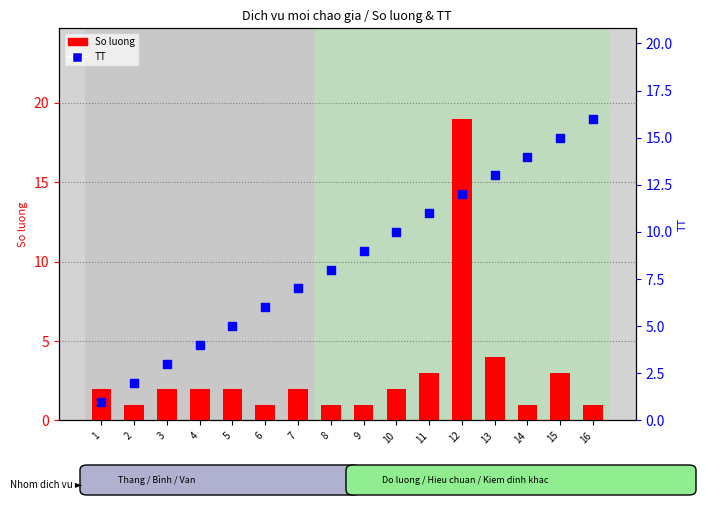

What is the total value across all series at 2?

3